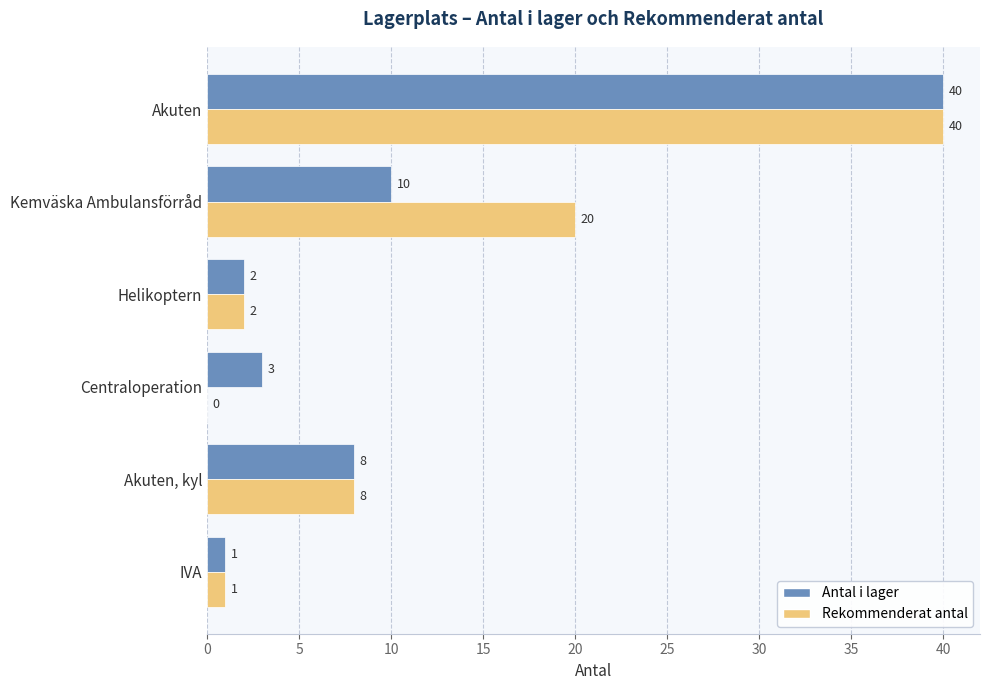

Which series has the largest range (max minus min)?

Rekommenderat antal